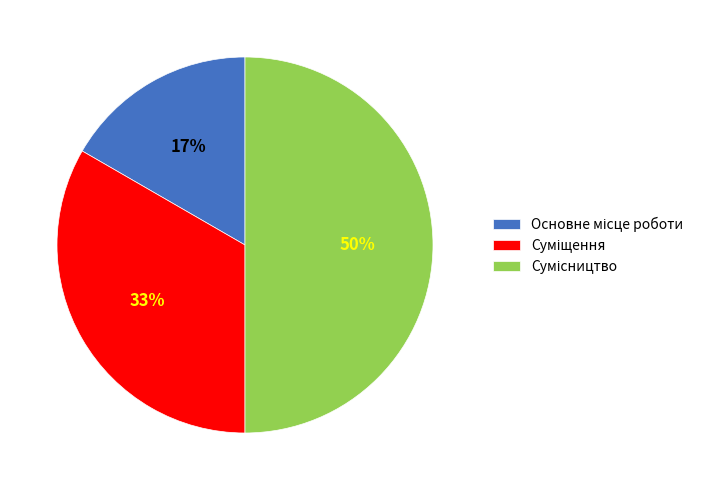

How many segments does this pie chart have?

3